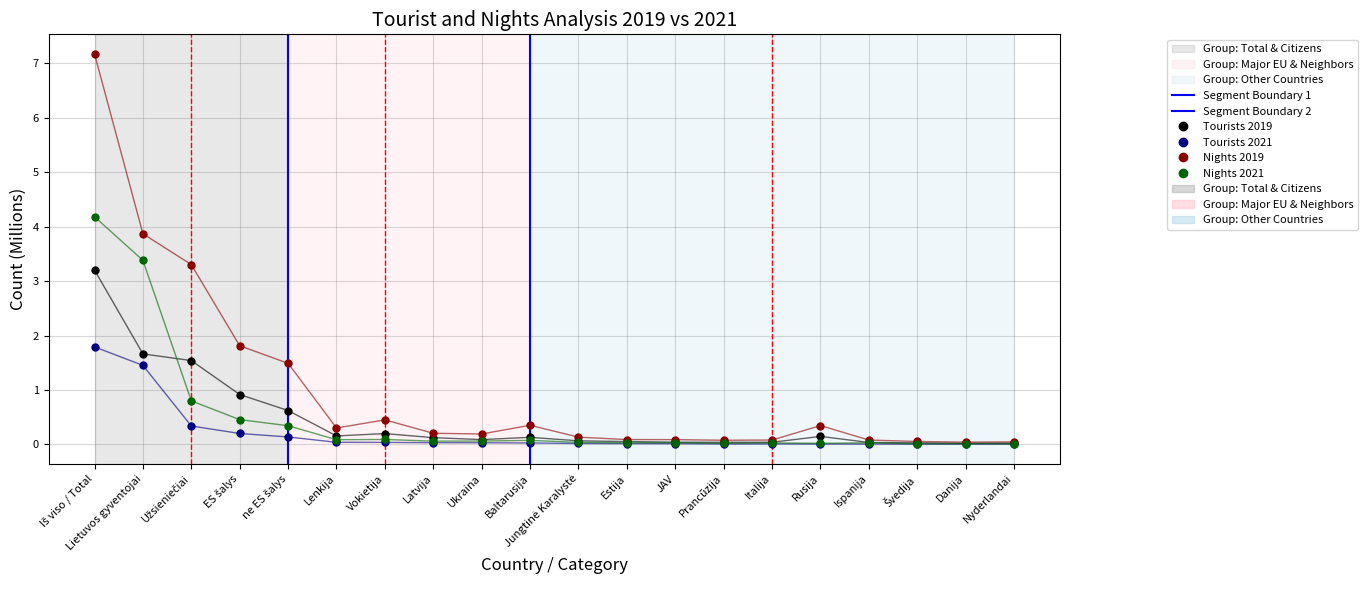

At how many categories does at least one series exceed 2?

3